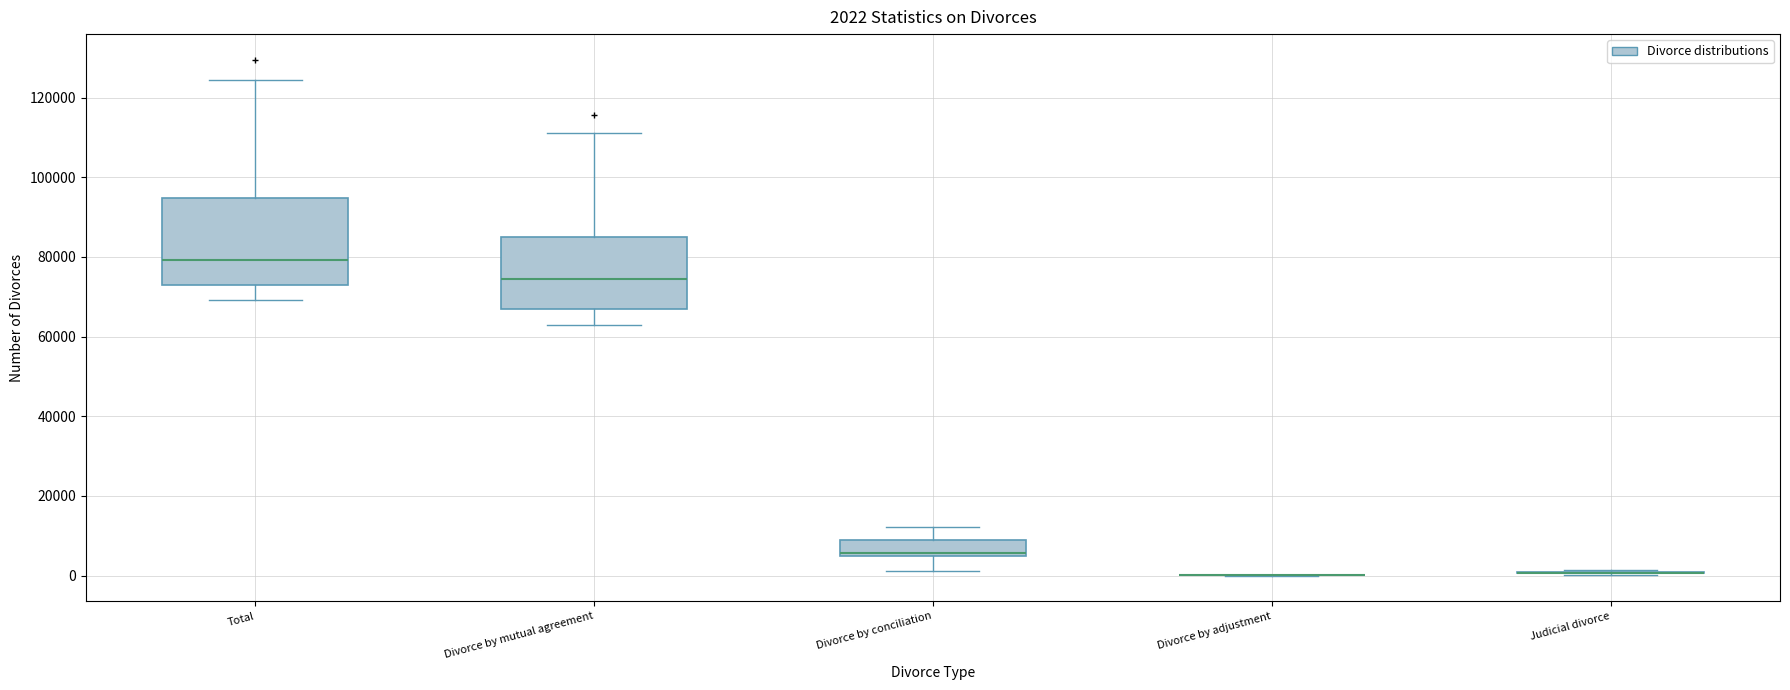

Comparing the boxes themselves (not the whiskers), which one is the tallest?

Total